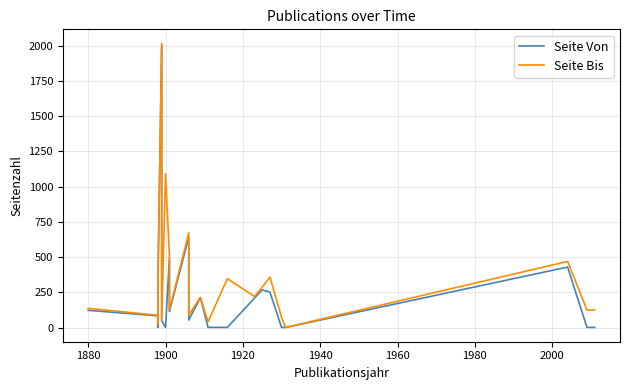

Rank the series by their maximum value, from lowest to highest.

Seite Von, Seite Bis